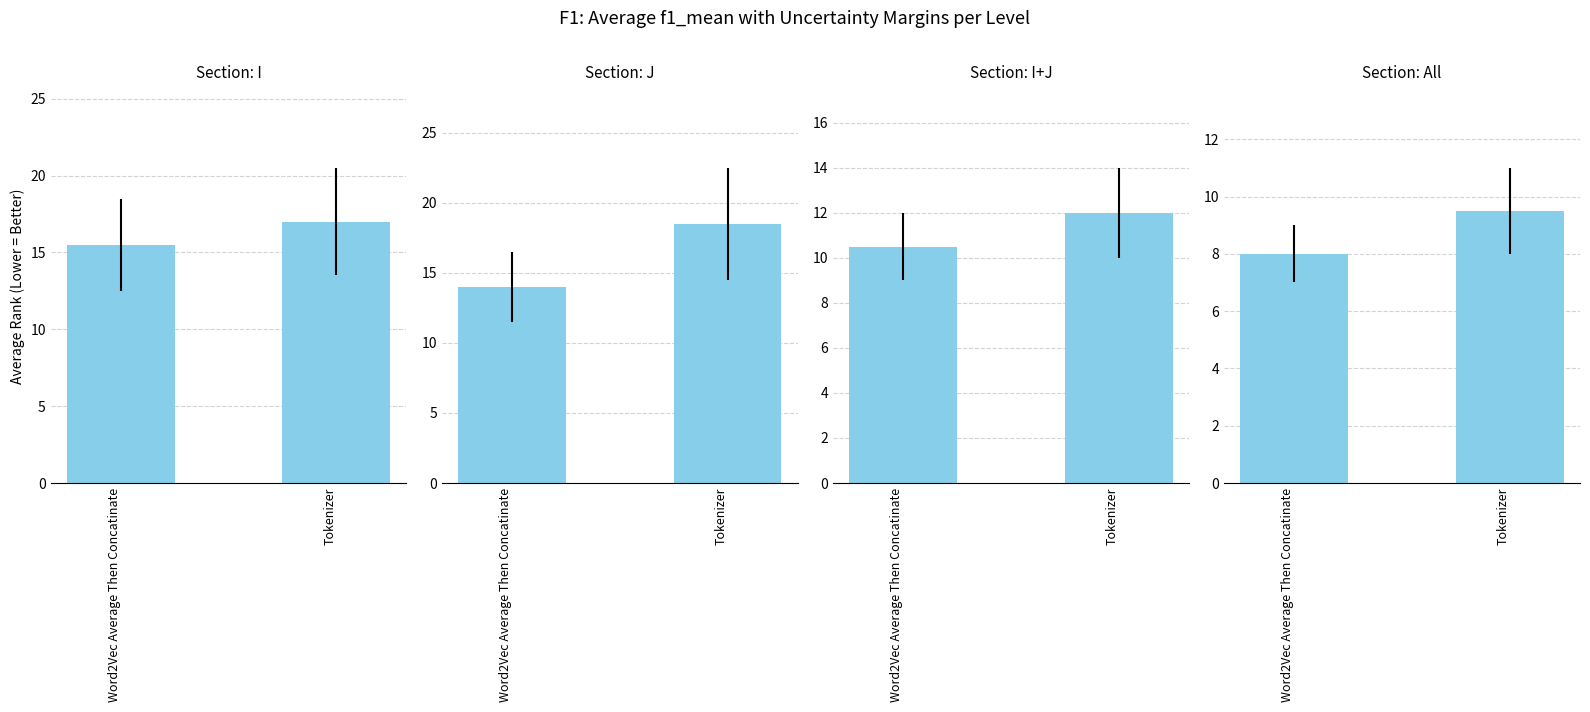

The value at Tokenizer is 9.5. True or false?

True